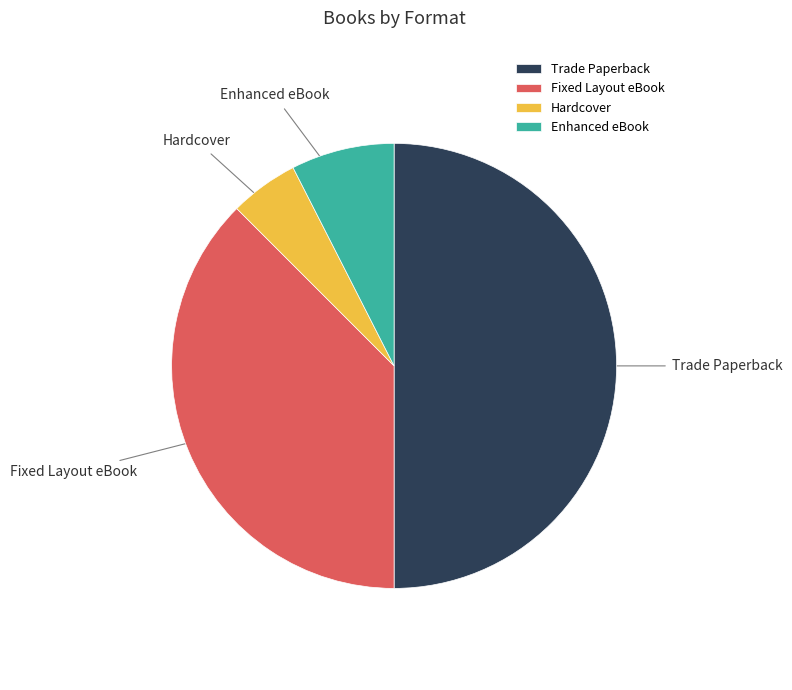

Approximately how many times larger is the value at Fixed Layout eBook compared to Enhanced eBook?

5.0